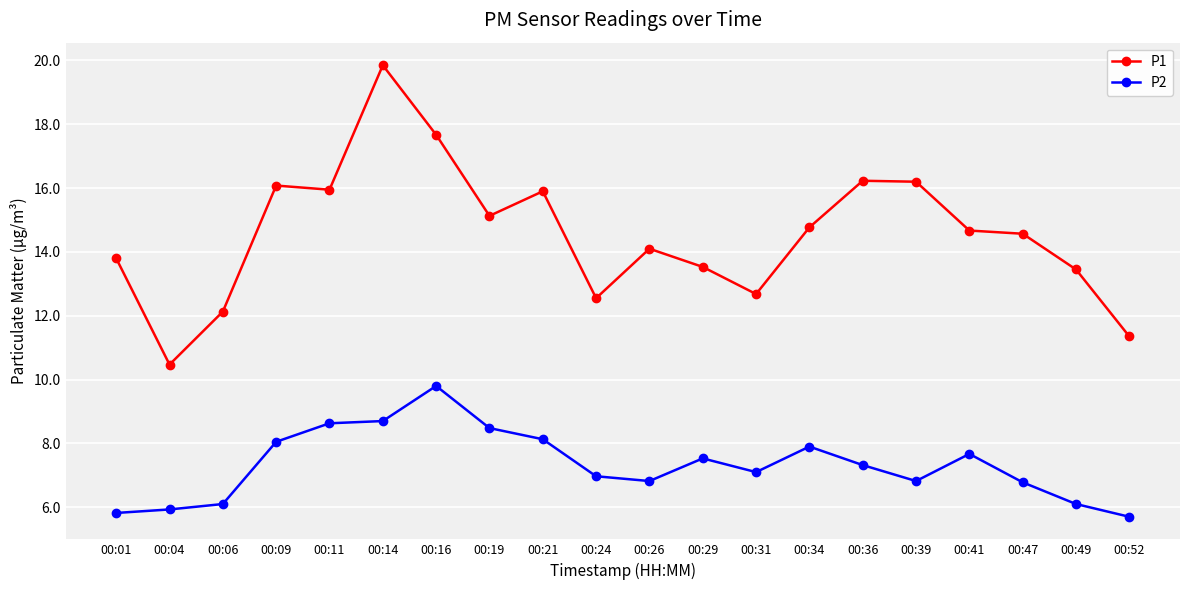

Which series has the largest total across all categories?

P1